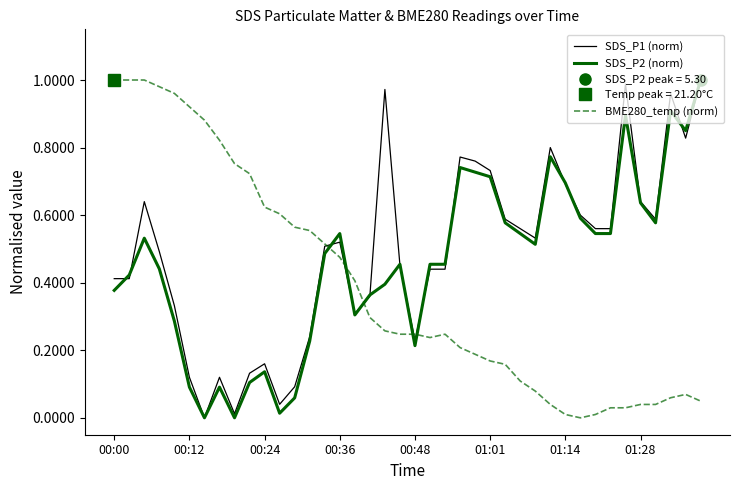

What is the difference between the maximum and minimum values in the SDS_P1 (norm) series?

1.0